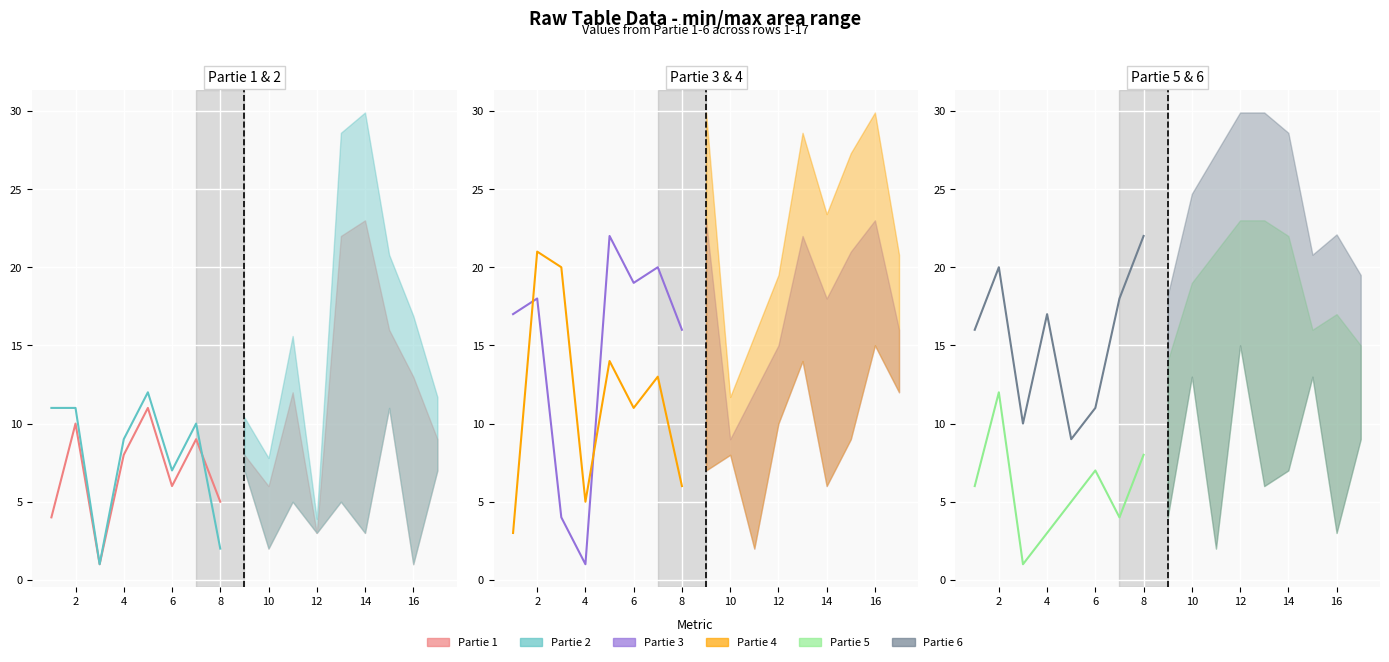

Reading left to right, transcribe all the data shown in this chart.

Partie 1: 4	10	1	8	11	6	9	5
Partie 2: 11	11	1	9	12	7	10	2
Partie 3: 17	18	4	1	22	19	20	16
Partie 4: 3	21	20	5	14	11	13	6
Partie 5: 6	12	1	3	5	7	4	8
Partie 6: 16	20	10	17	9	11	18	22